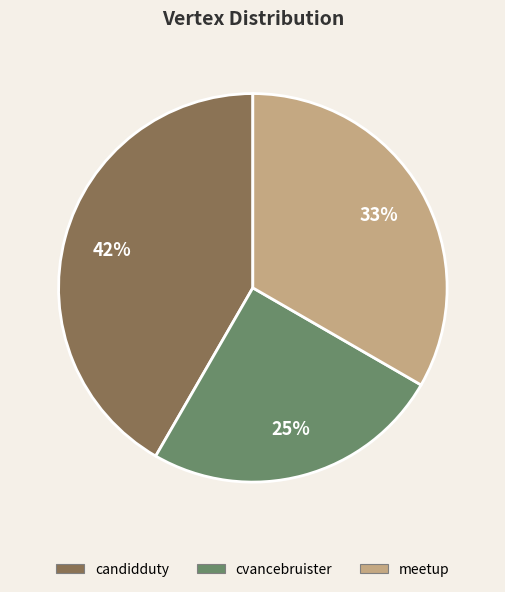

Is cvancebruister the majority of the pie?

No